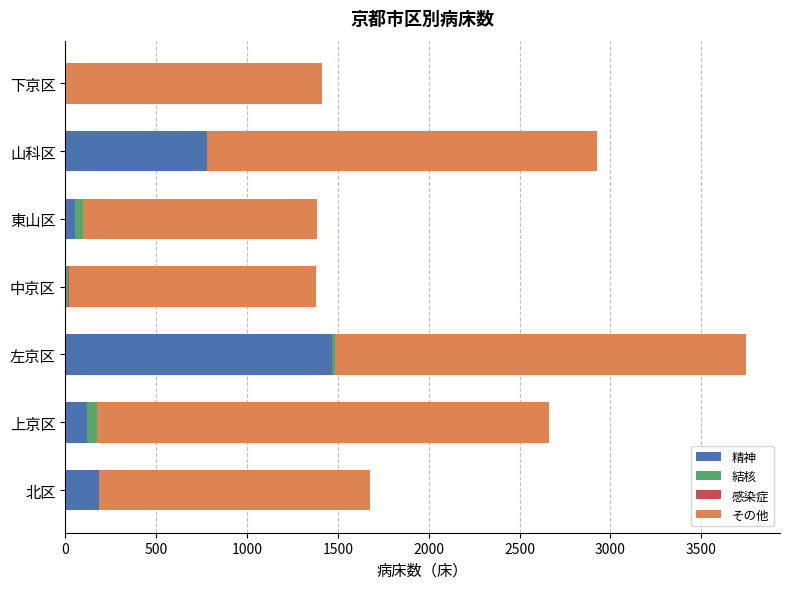

At which category is the sum across all series the highest?

左京区